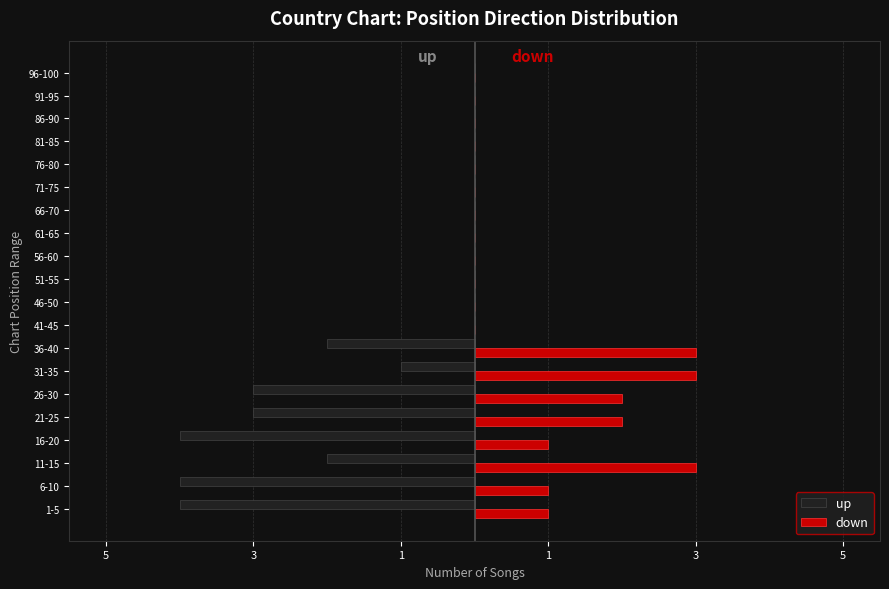

What are all the series names shown in the legend?

up, down